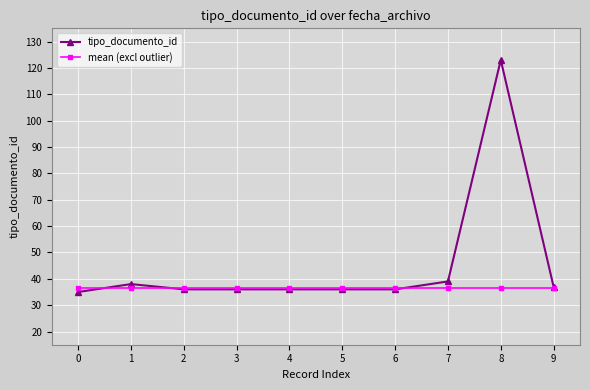

What is the value of the mean (excl outlier) point at the 3rd from the left?

36.5